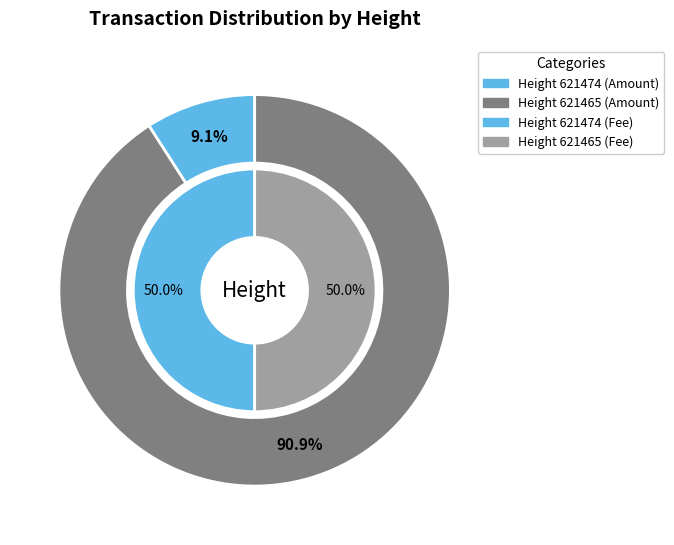

Combined, do 621474 and 621465 account for over 50%?

Yes